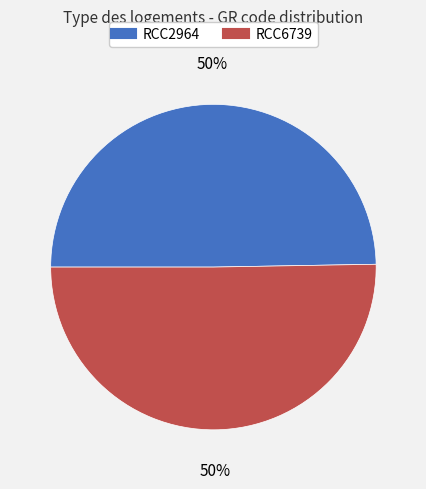

Count the number of slices in the pie.

2